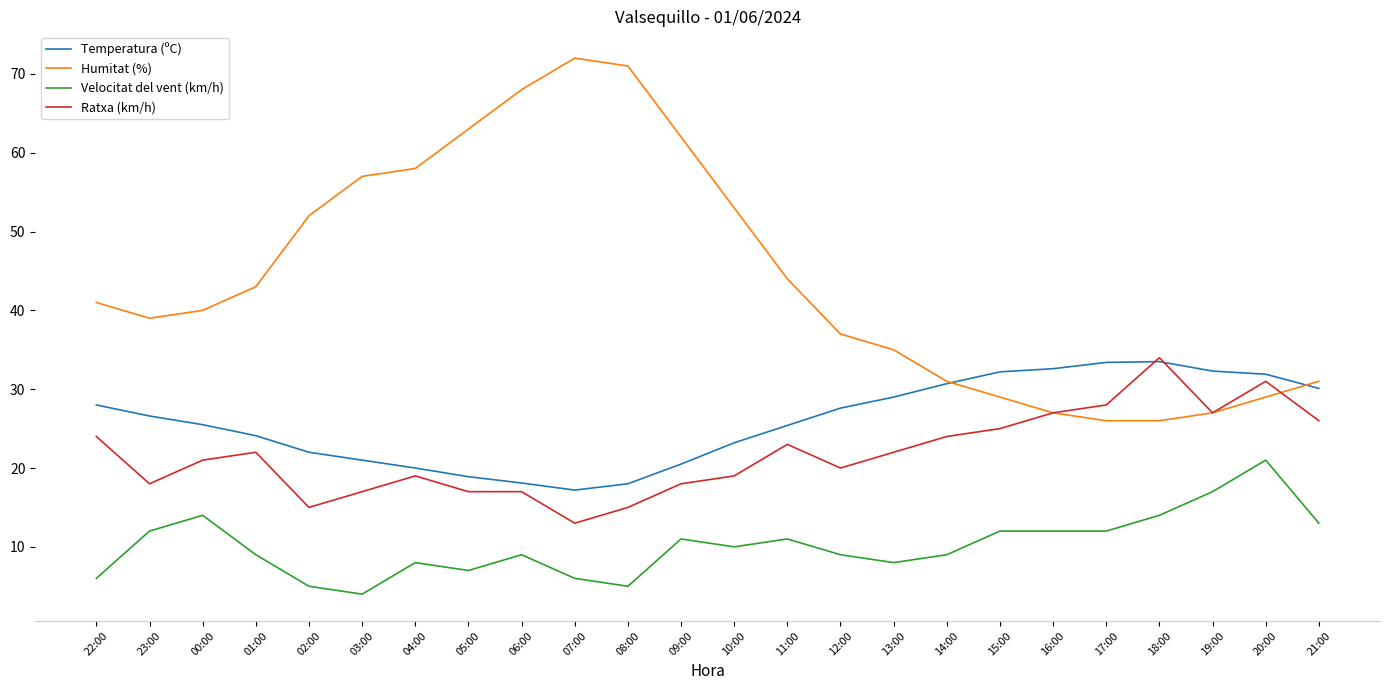

Count the number of data series in this chart.

4